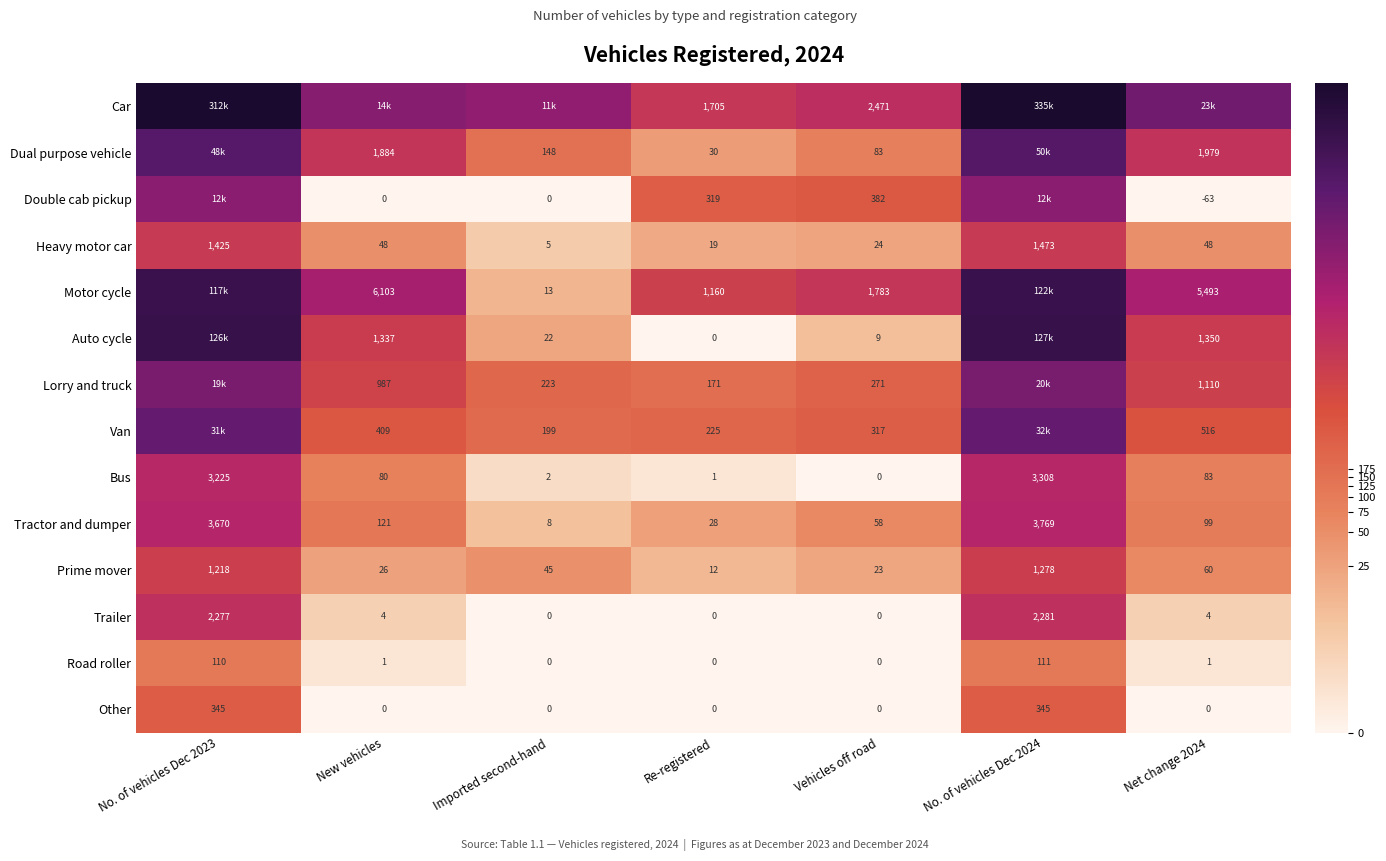

Is the value of Trailer at Net change 2024 greater than the value of Auto cycle at New vehicles?

No